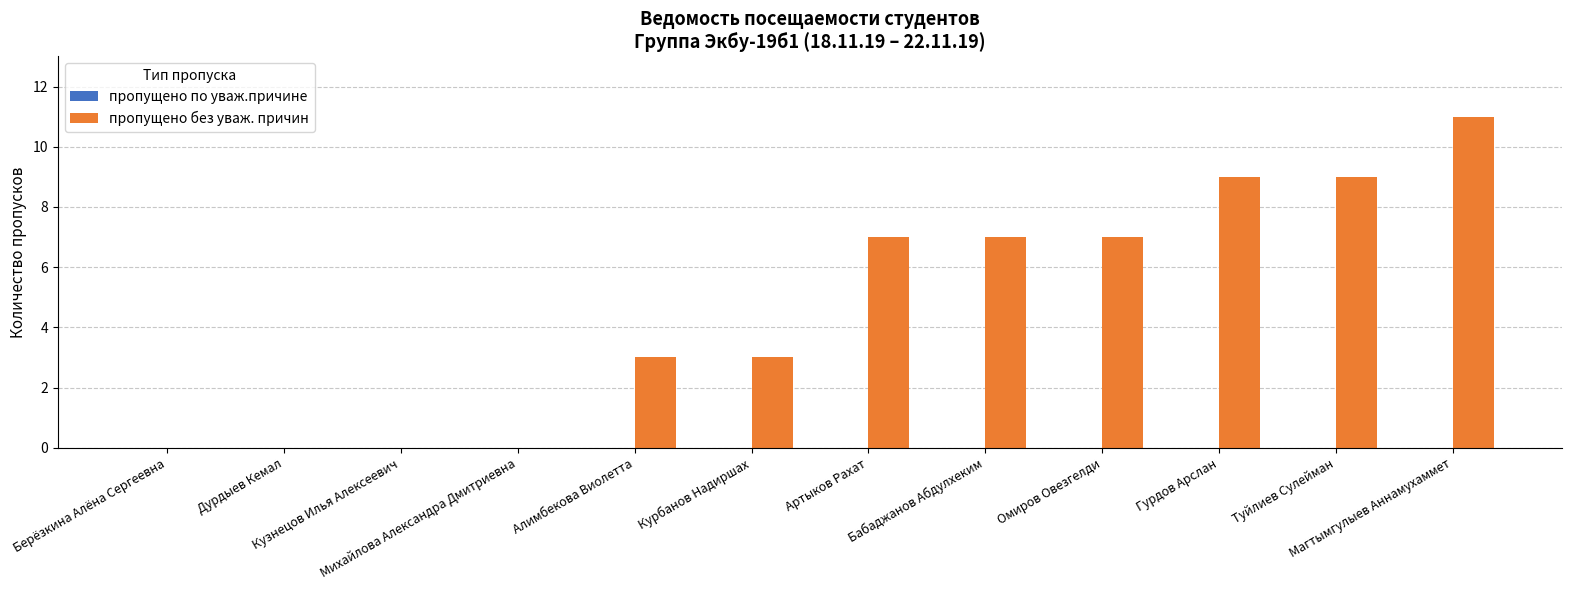

What is the greatest value displayed?

11